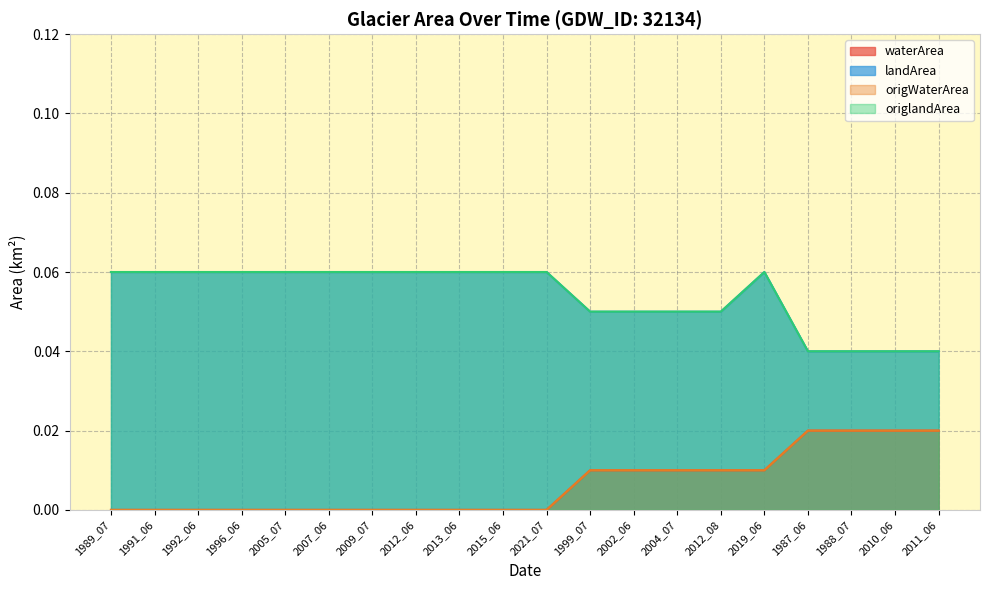

True or false: waterArea and origlandArea cross at least once.

False